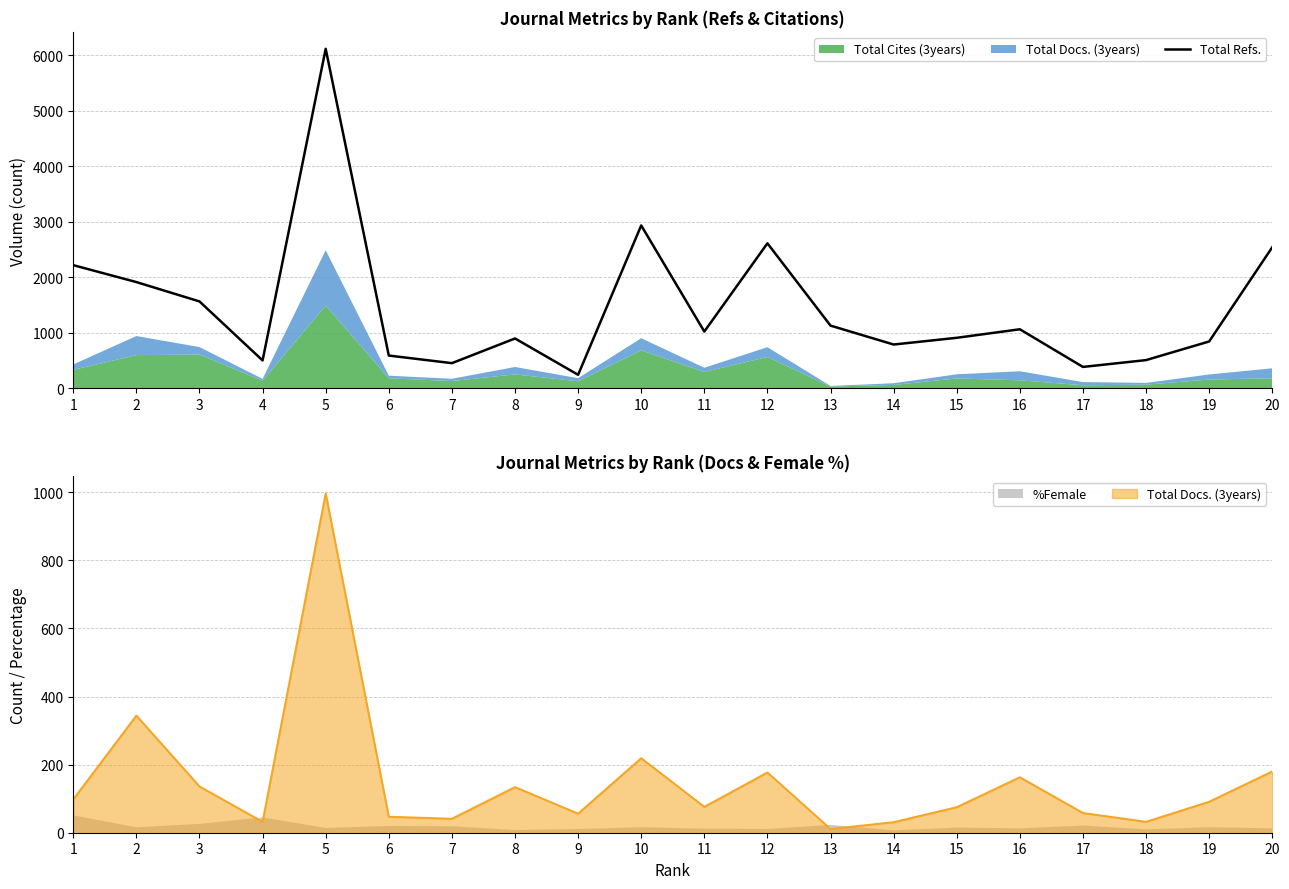

Where is the data nearest to the value 3180?

10